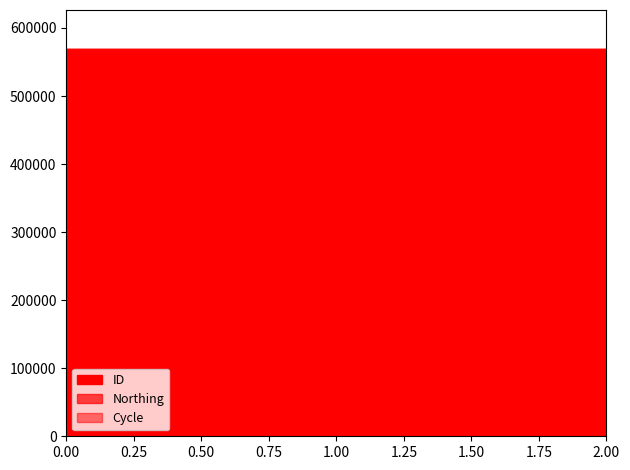

What are all the series names shown in the legend?

ID, Northing, Cycle